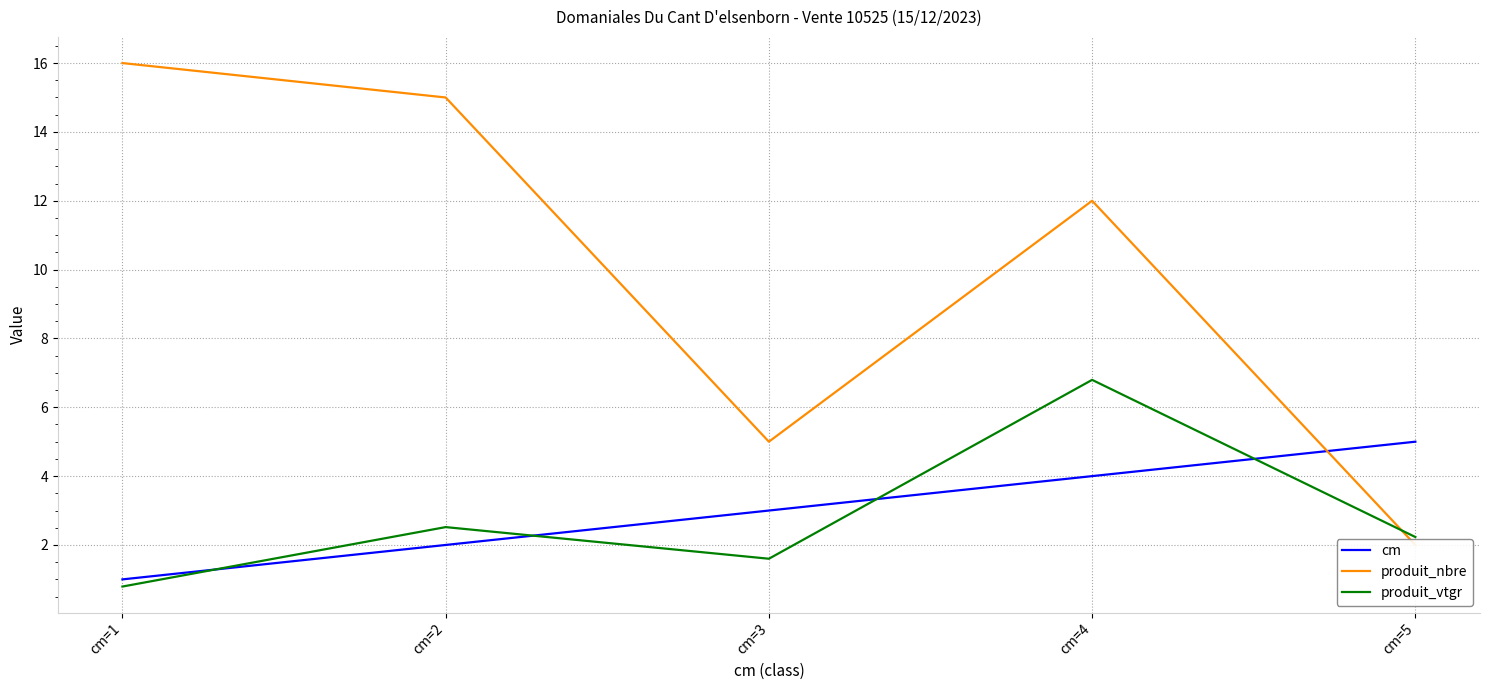

How many interior local valleys does the produit_vtgr series have?

1